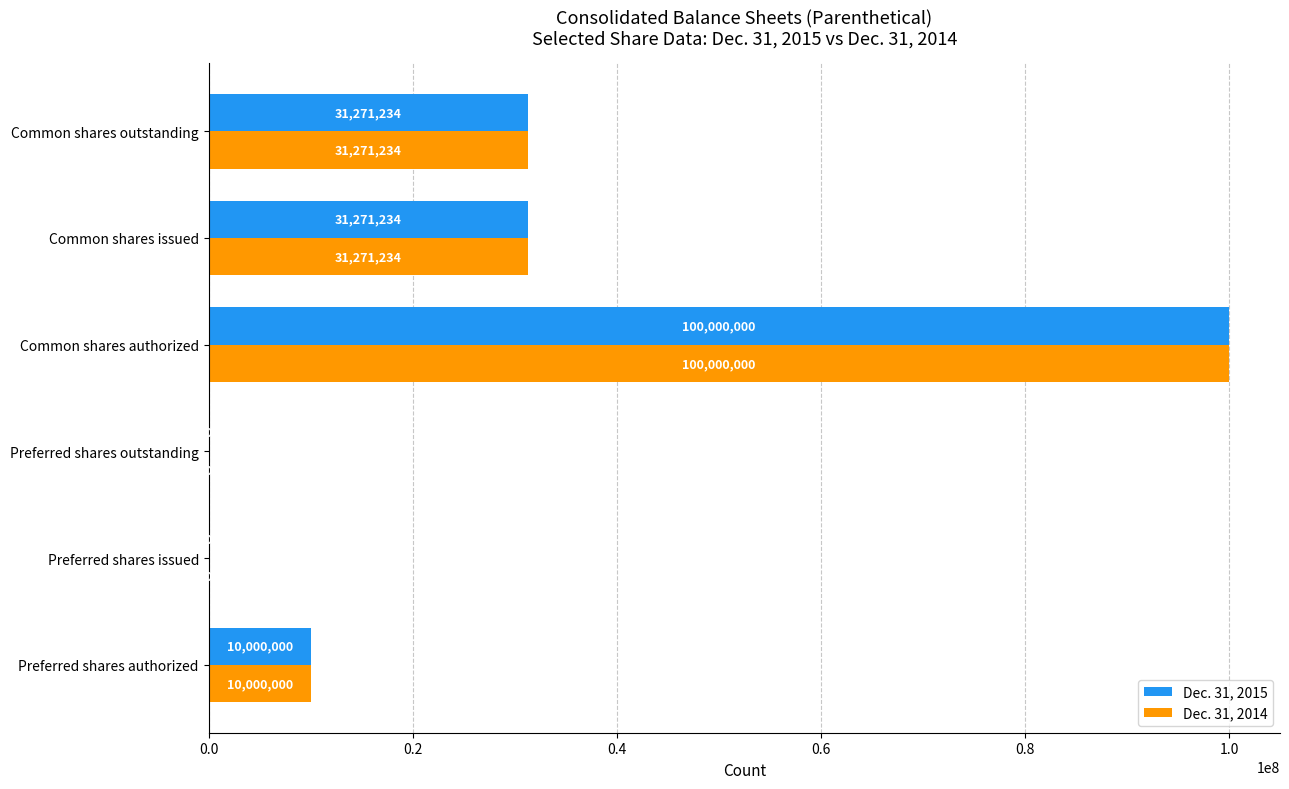

What is the sum of all Dec. 31, 2015 values?

172542468